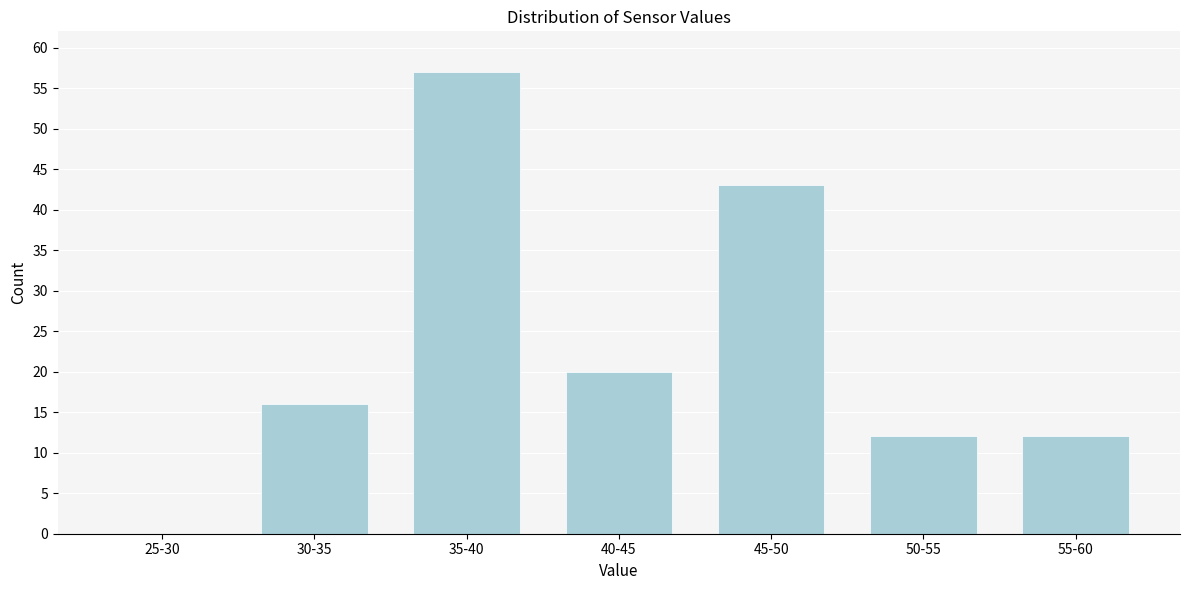

Reading left to right, transcribe all the data shown in this chart.

25-30=0	30-35=16	35-40=57	40-45=20	45-50=43	50-55=12	55-60=12